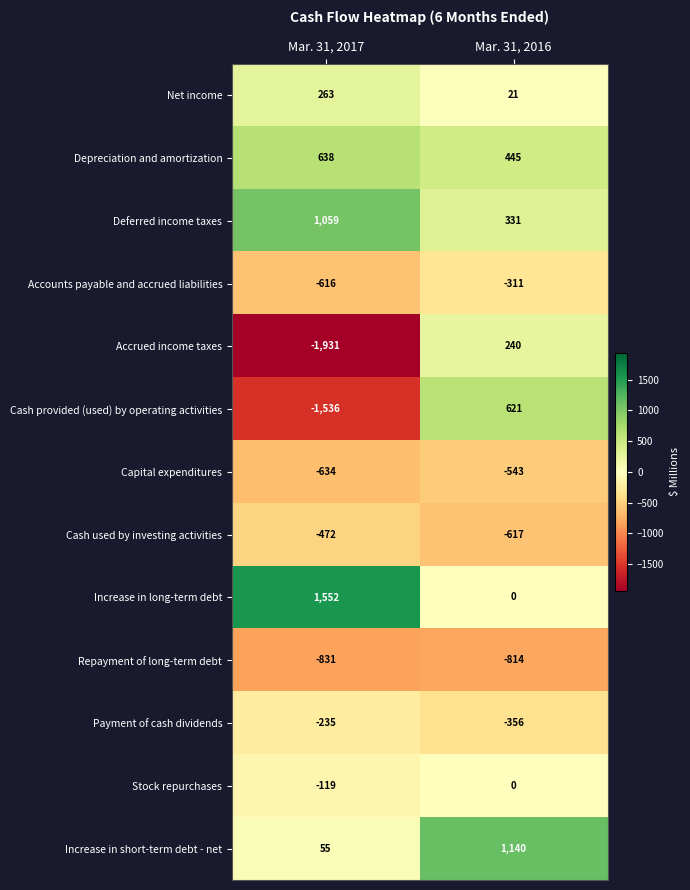

Read the Accounts payable and accrued liabilities value at Mar. 31, 2017, to the nearest 50.

-600